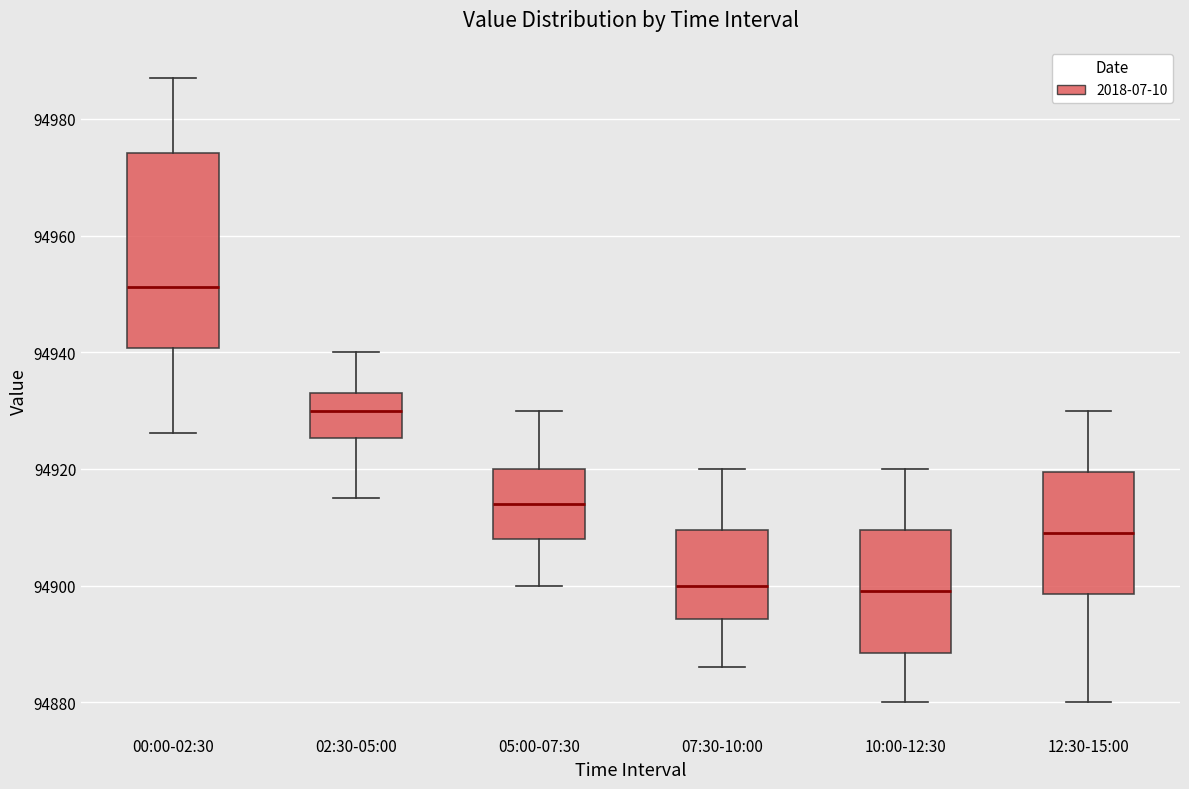

Which box is the tallest, from its lower edge to its upper edge?

00:00-02:30